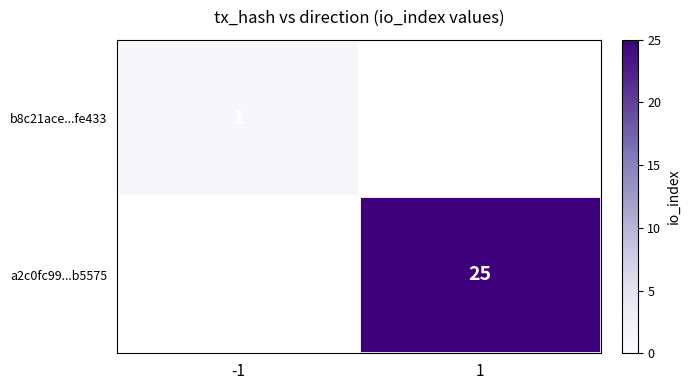

Between -1 and 1, which is larger?

-1